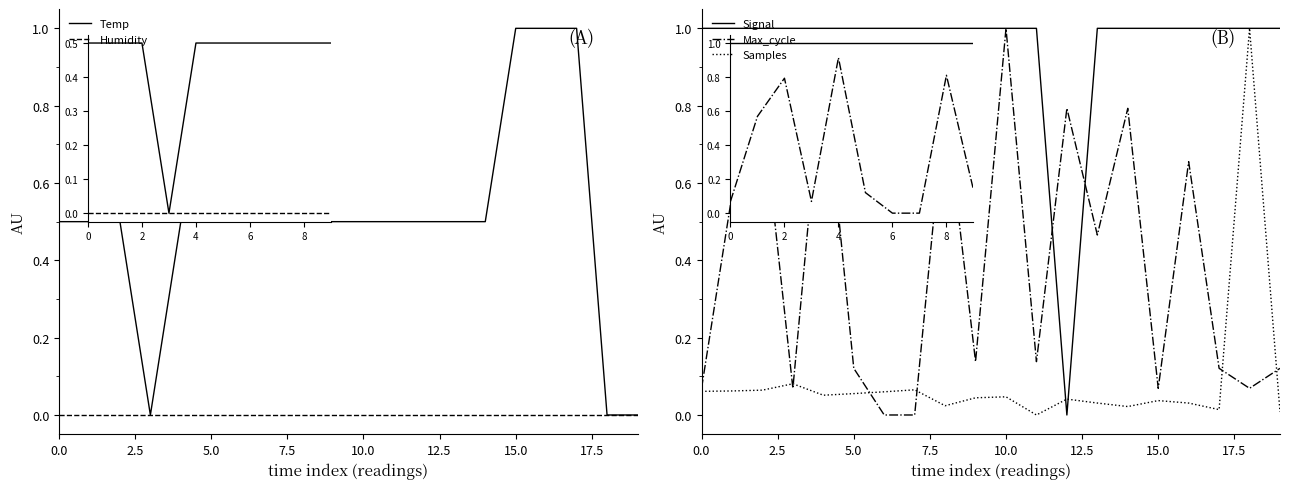

What is the difference between the maximum and second lowest values in the Max_cycle series?

1.0